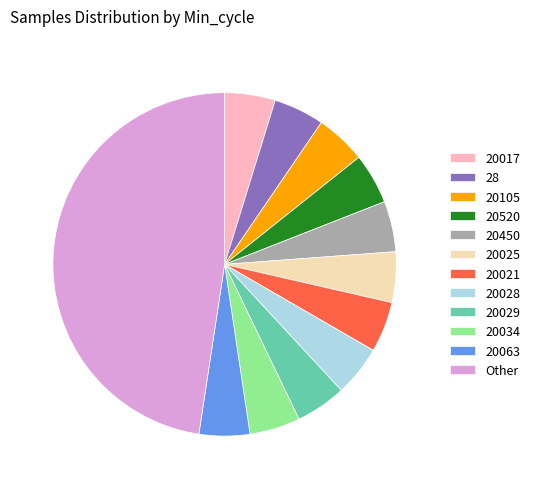

Does any single category account for the majority?

No